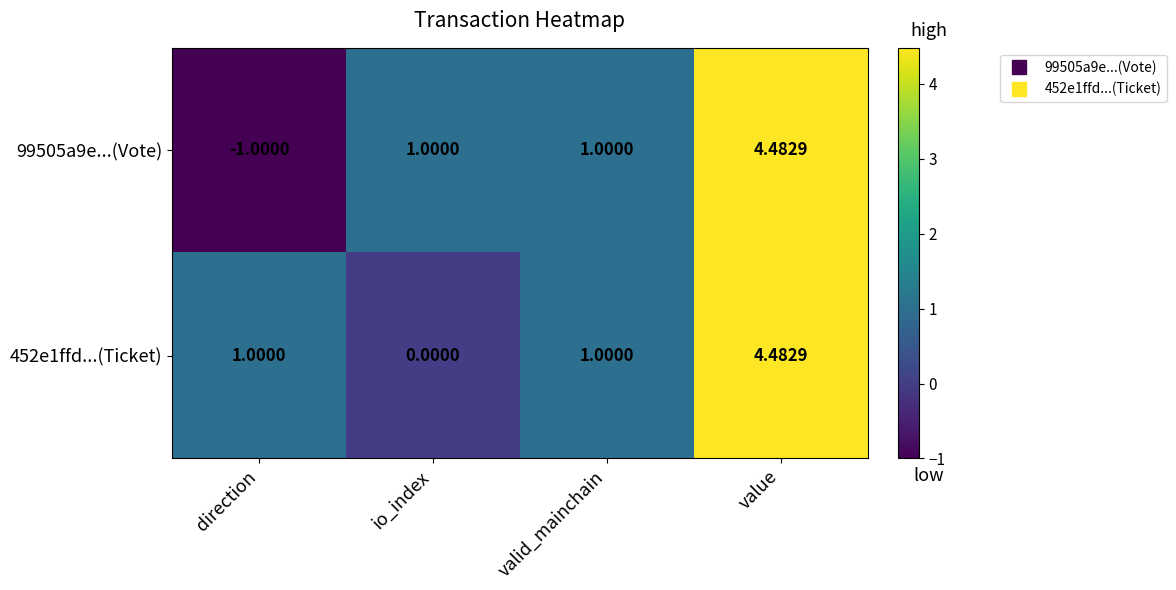

Is the value of 99505a9e...(Vote) at value greater than the value of 452e1ffd...(Ticket) at direction?

Yes